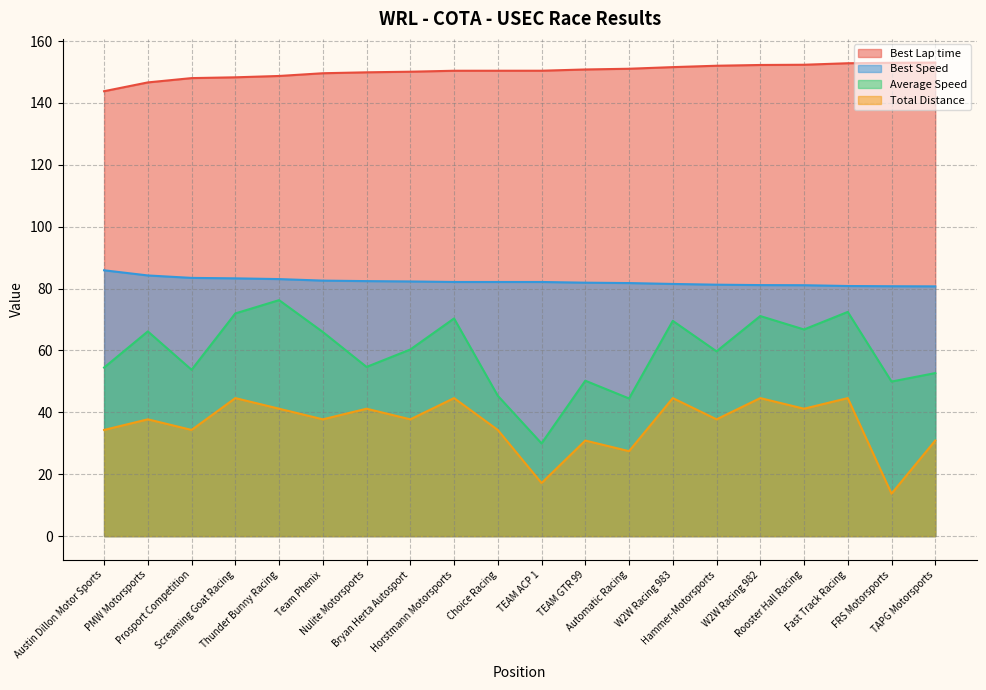

Which series has the largest range (max minus min)?

Average Speed